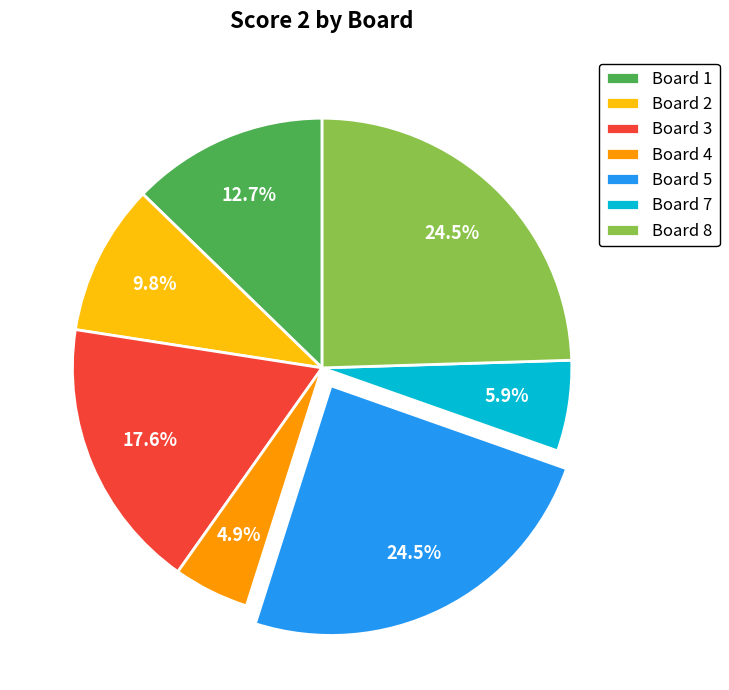

Count the number of slices in the pie.

7